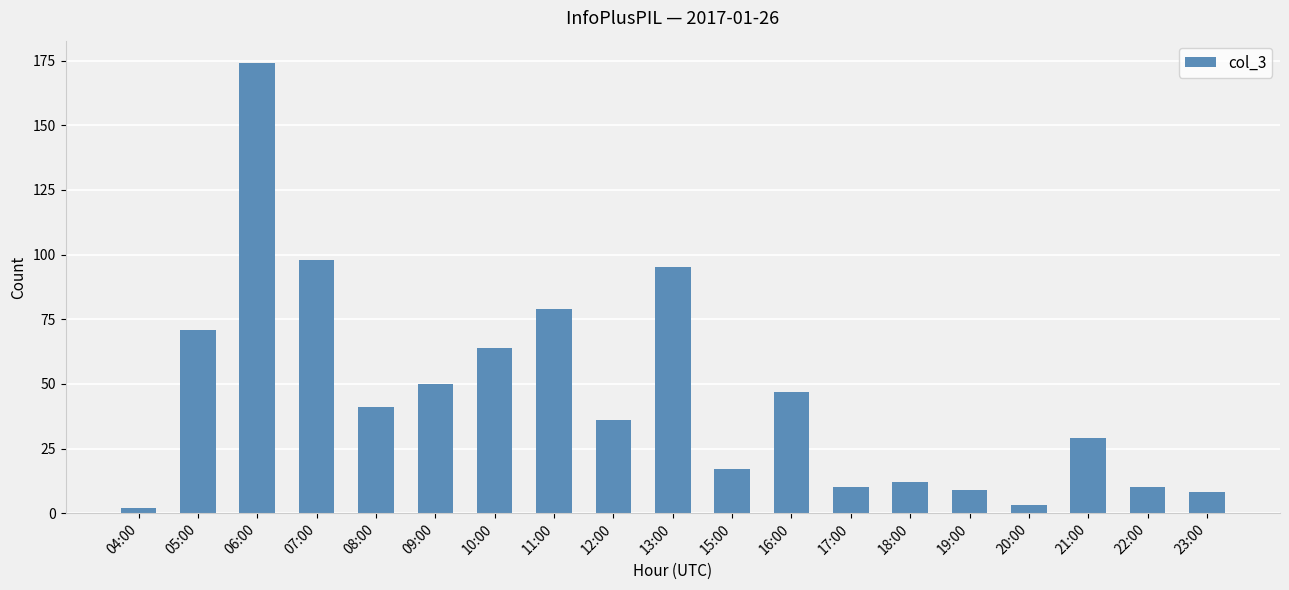

The value at 18:00 is 12. True or false?

True